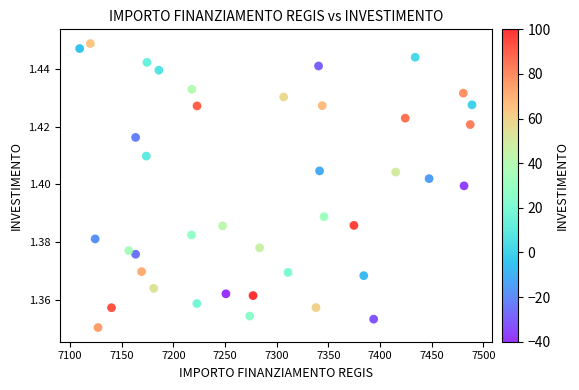

What is the range of X values (max minus min)?

379.7